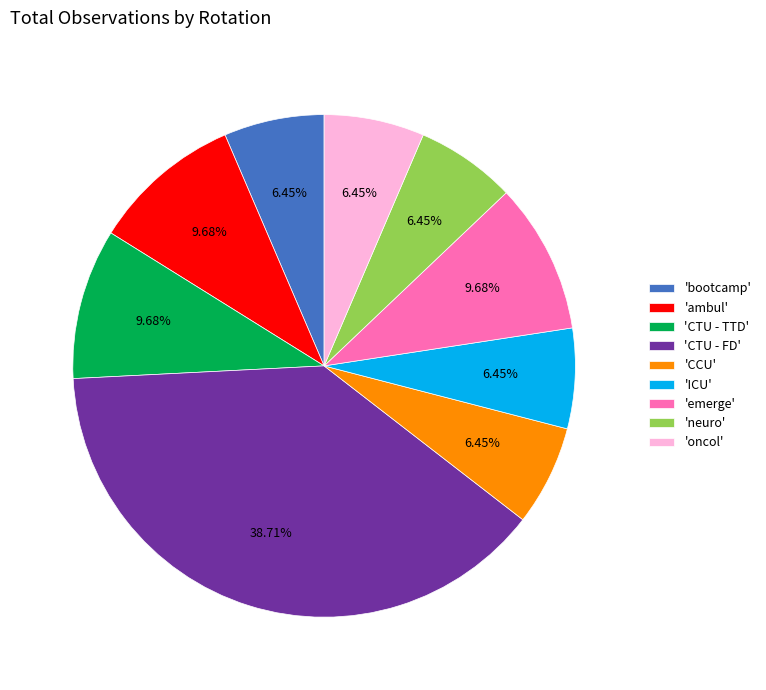

What is the largest slice in the pie chart?

'CTU - FD'